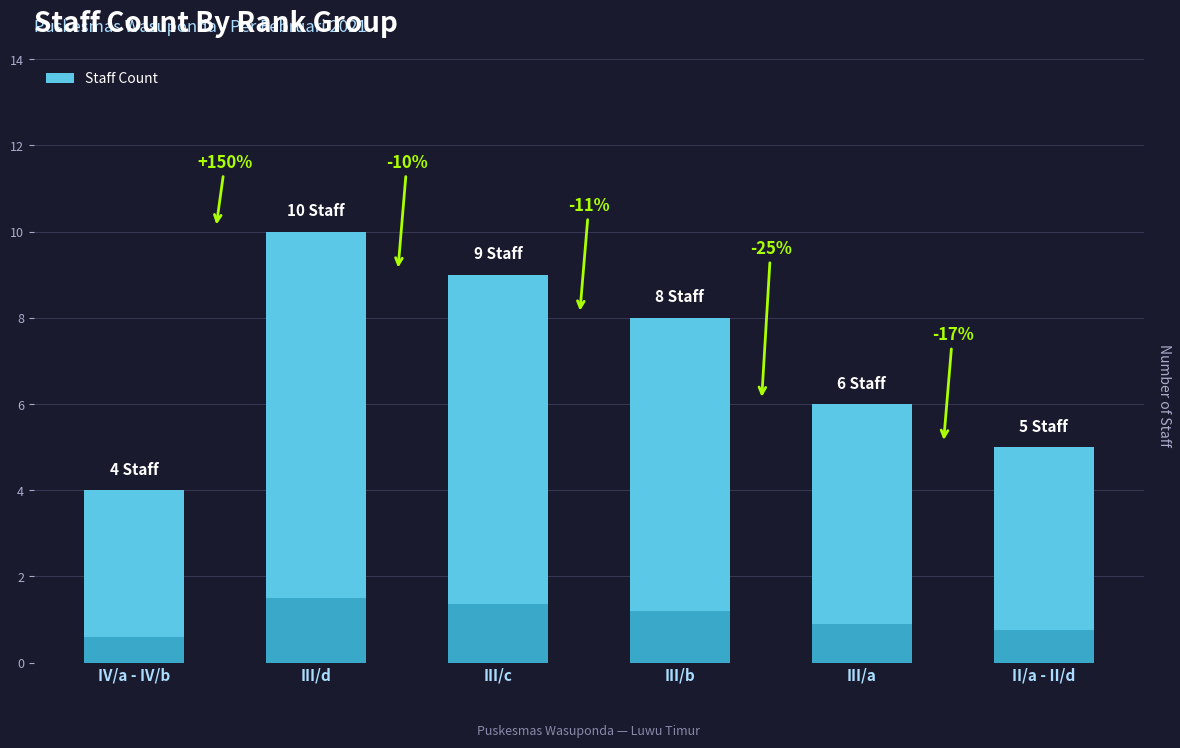

What is the label of the 2nd bar from the left?

III/d